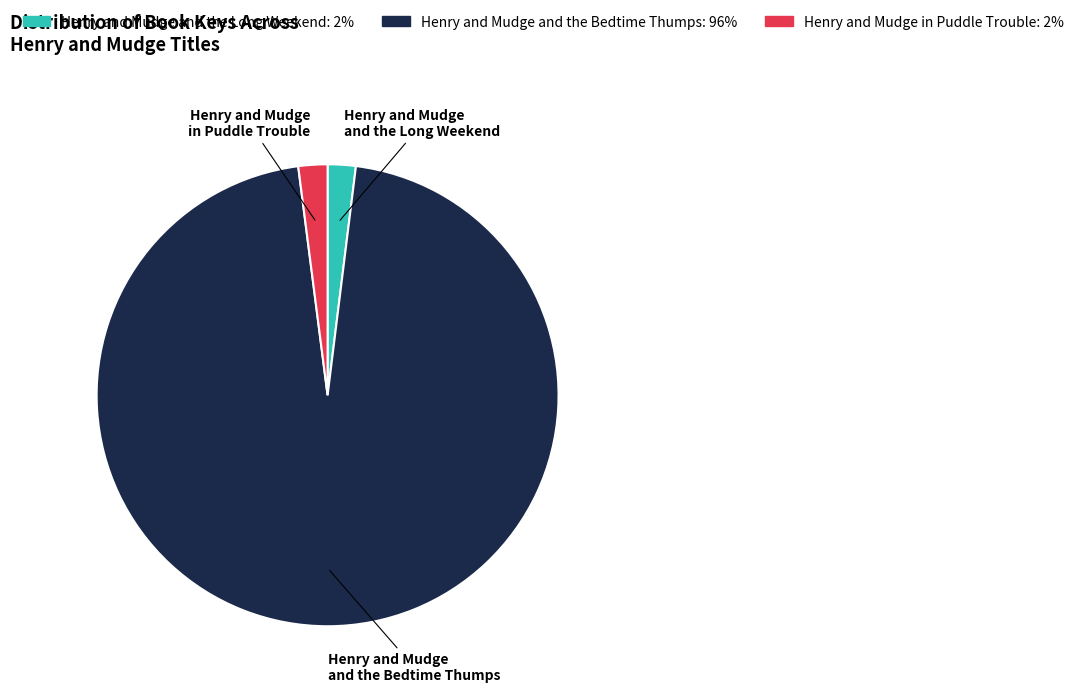

Which category accounts for the majority?

Henry and Mudge and the Bedtime Thumps